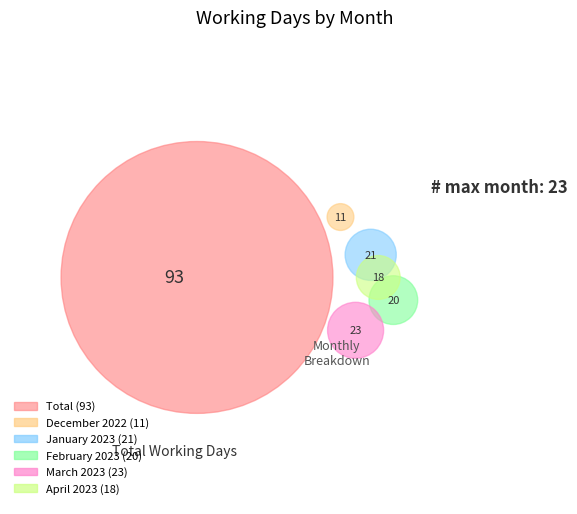

How many segments does this pie chart have?

5